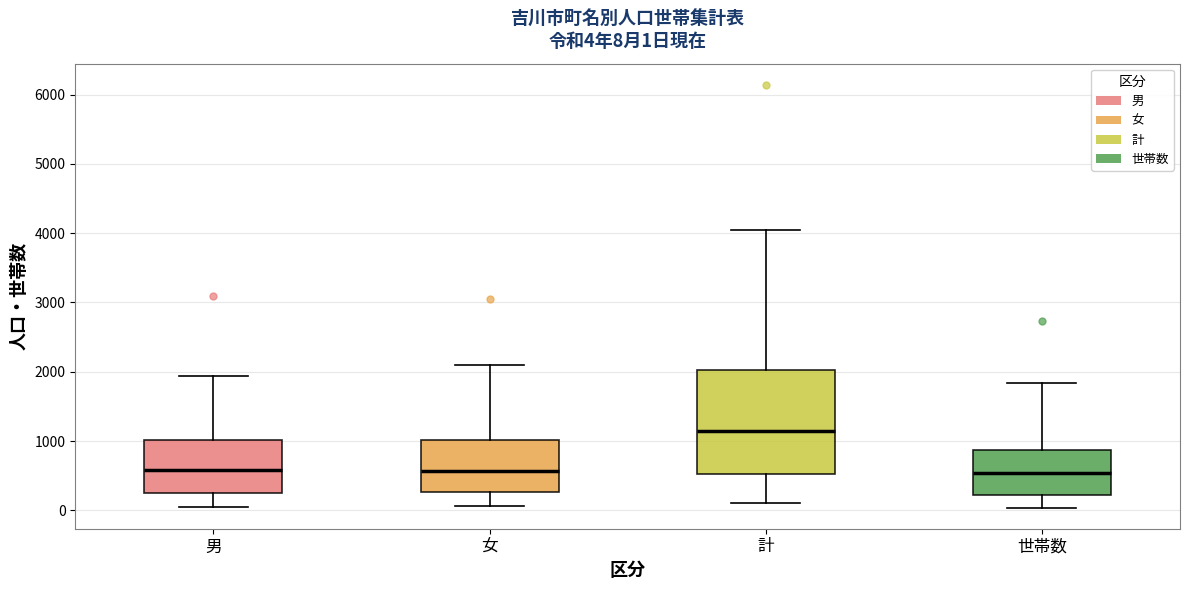

Which box is the tallest, from its lower edge to its upper edge?

計